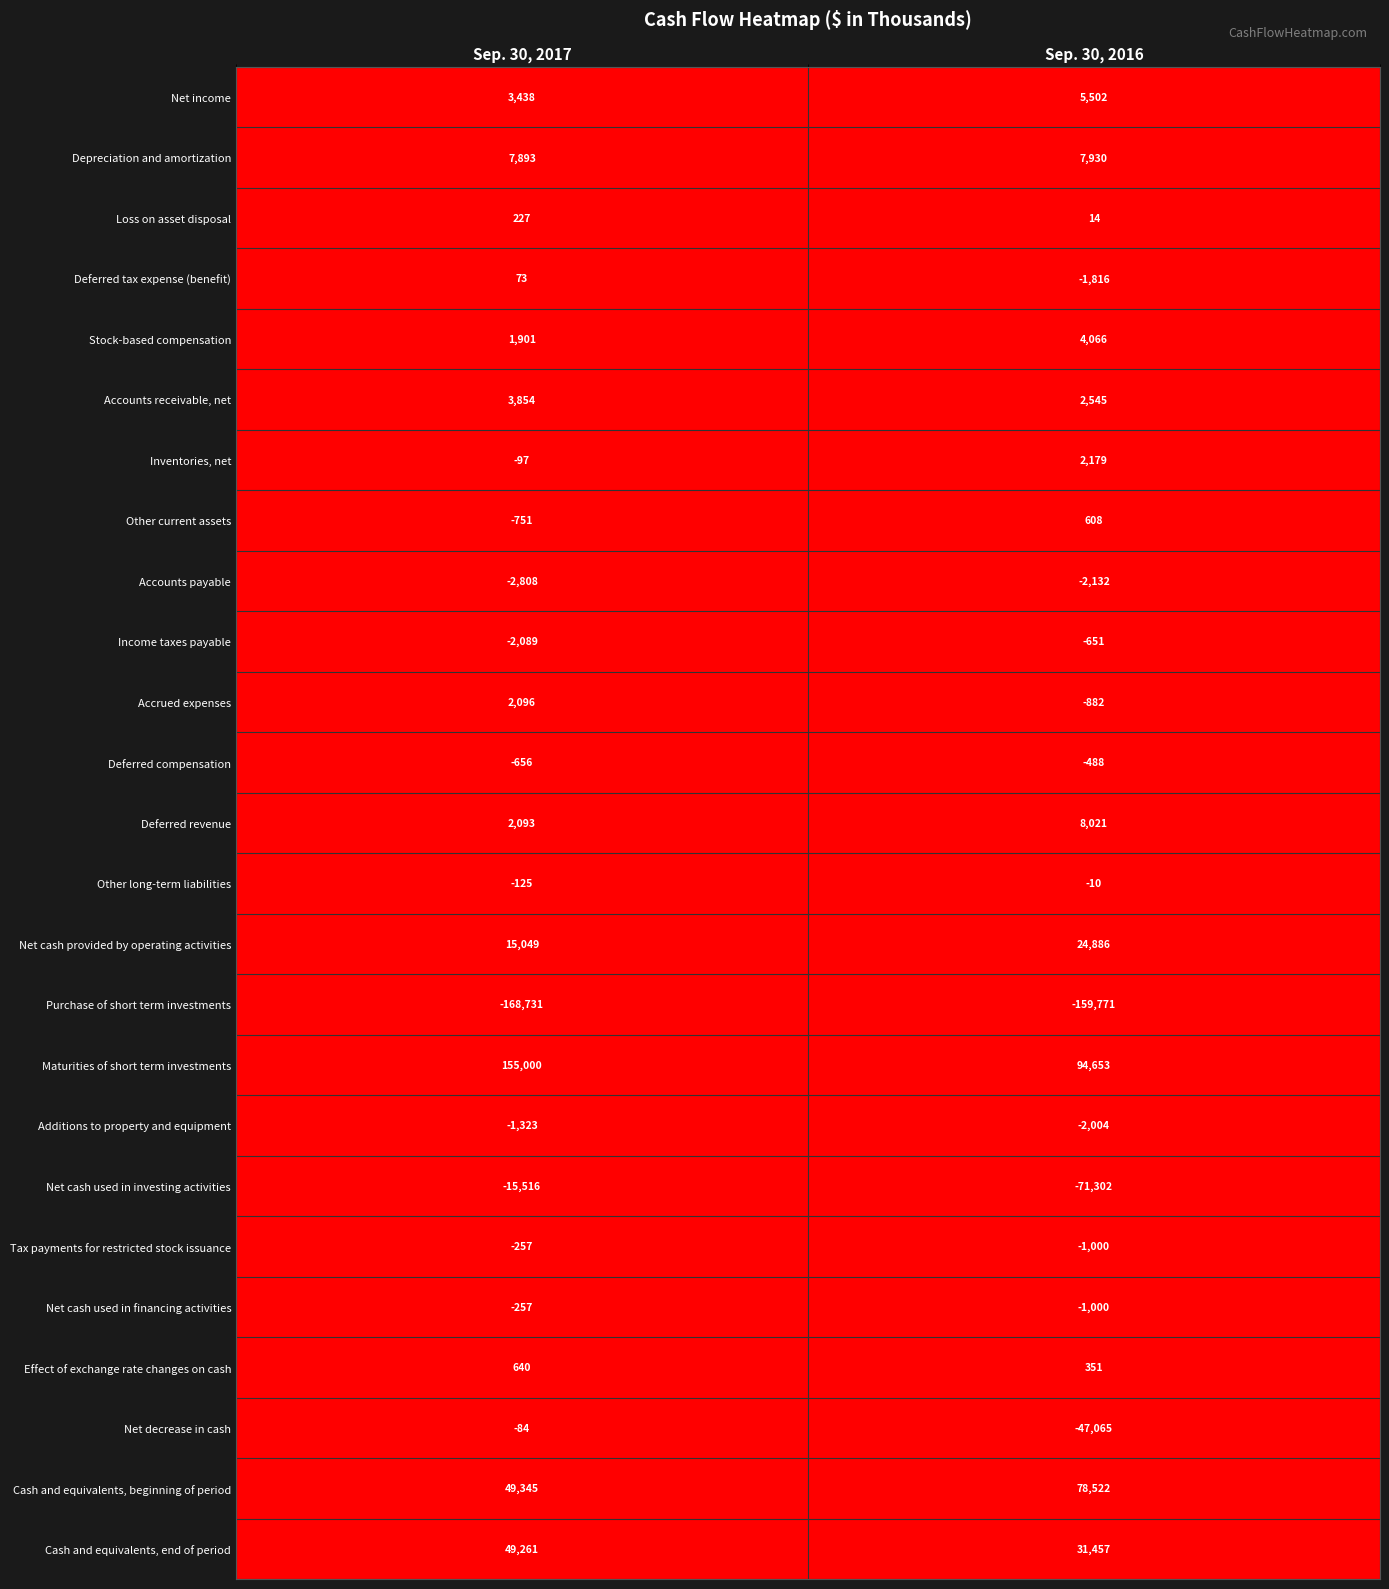

True or false: Accounts receivable, net has a value of 1348 at Sep. 30, 2016.

False